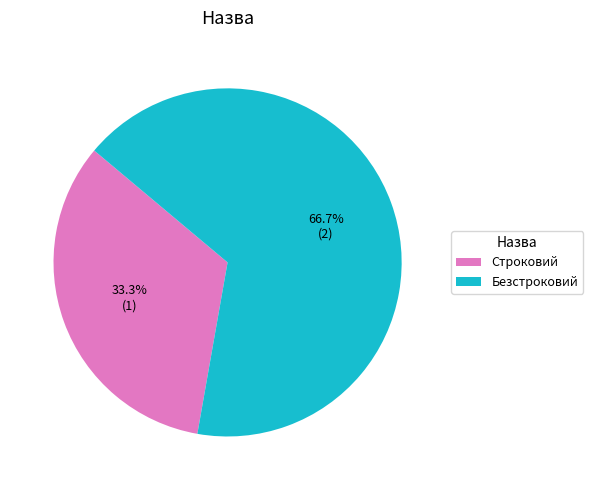

What portion of the pie excludes Строковий?

66.7%